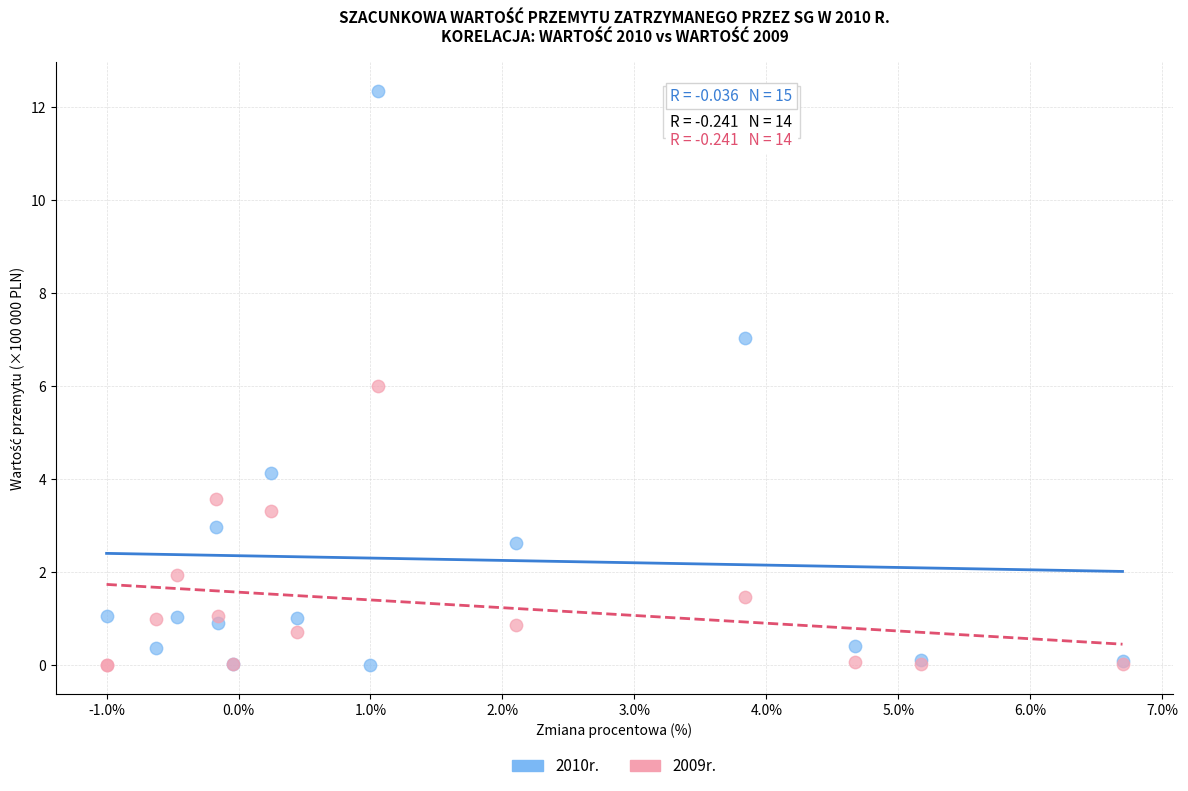

What are all the series names shown in the legend?

2010r., 2009r.